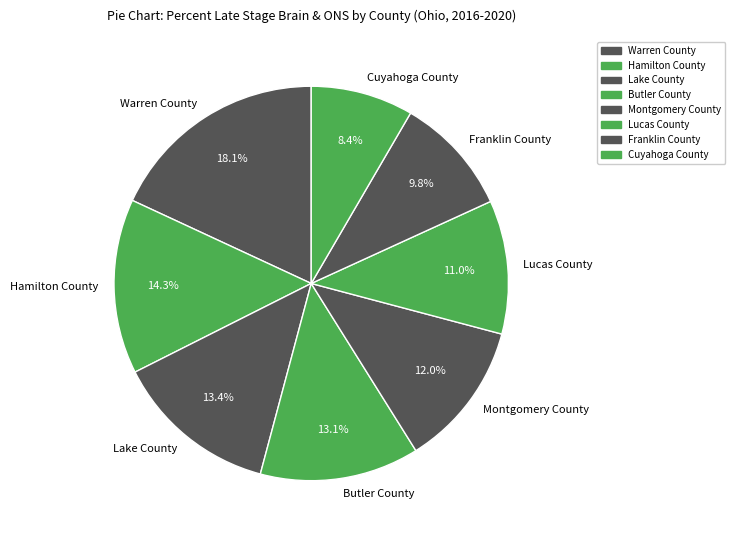

To the nearest percent, what is the combined percentage of Butler County and Lucas County?

24%